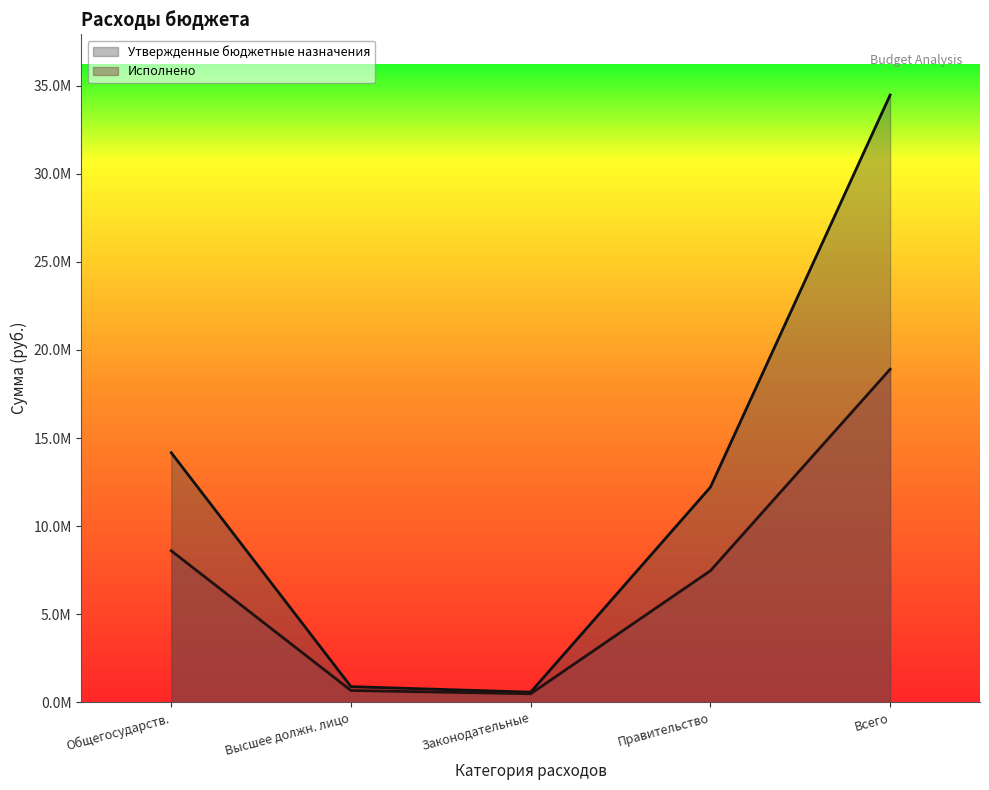

What are all the series names shown in the legend?

Утвержденные бюджетные назначения, Исполнено